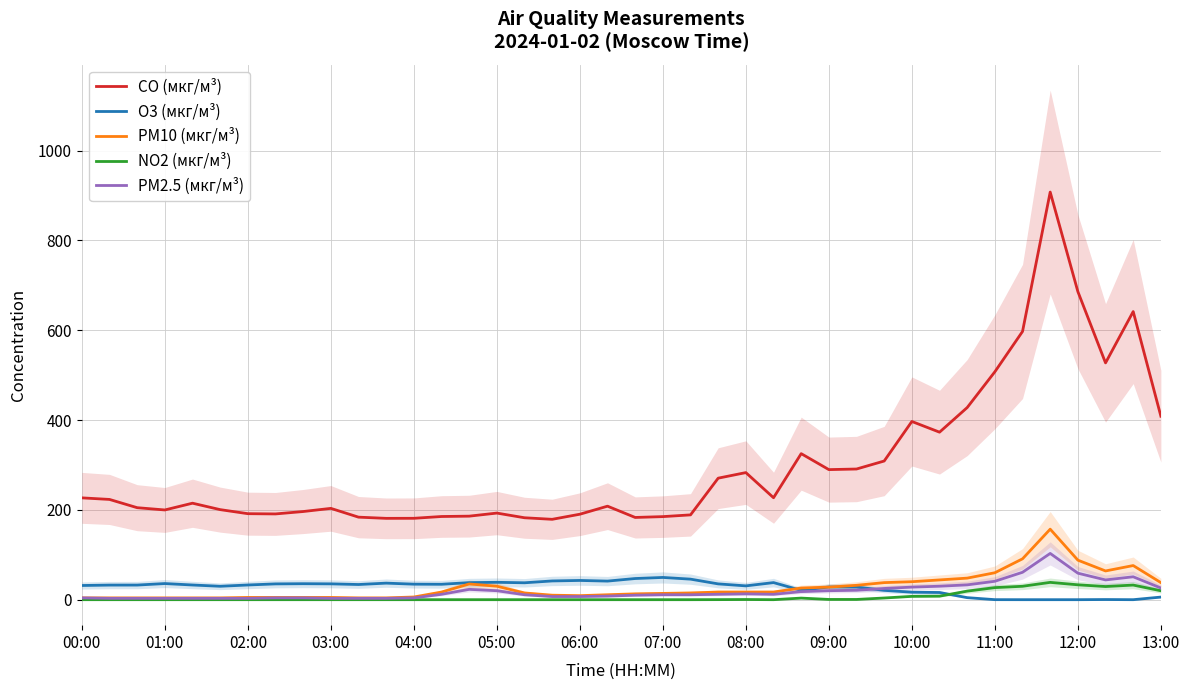

What is the highest value of the CO (мкг/м³) series?

907.5